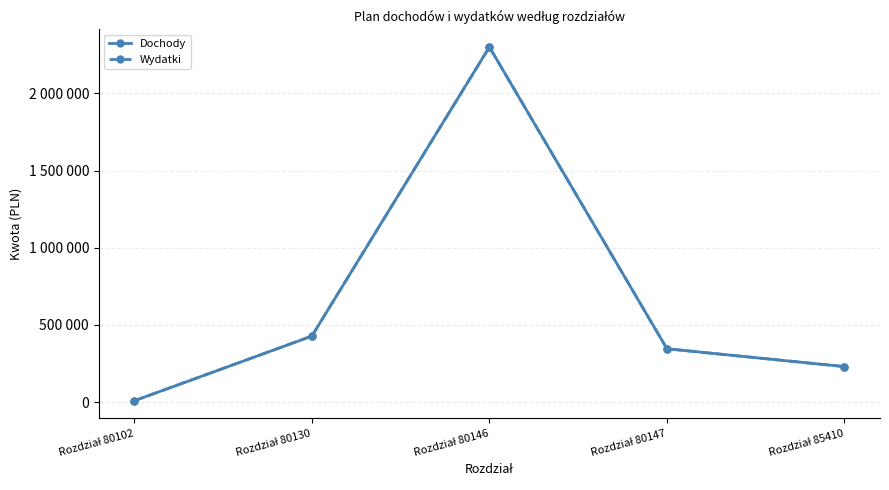

Does the chart have visible grid lines?

Yes